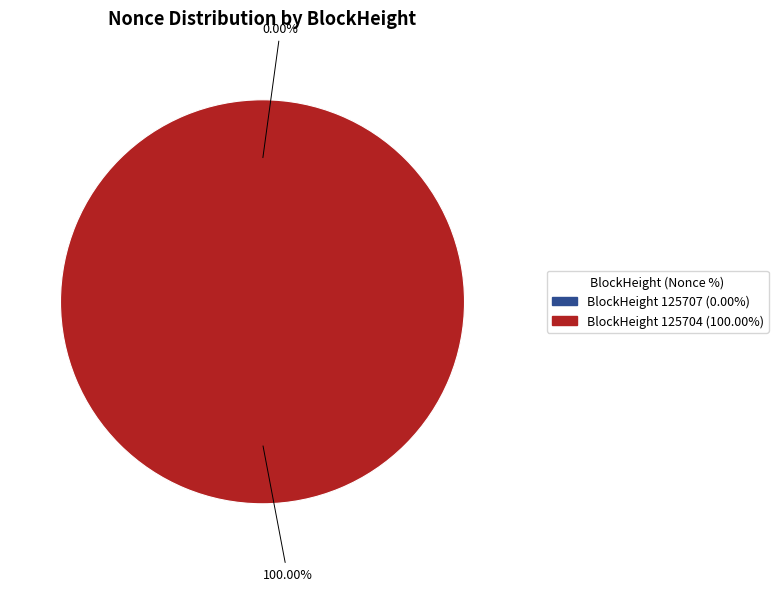

Which slice is the largest?

125704